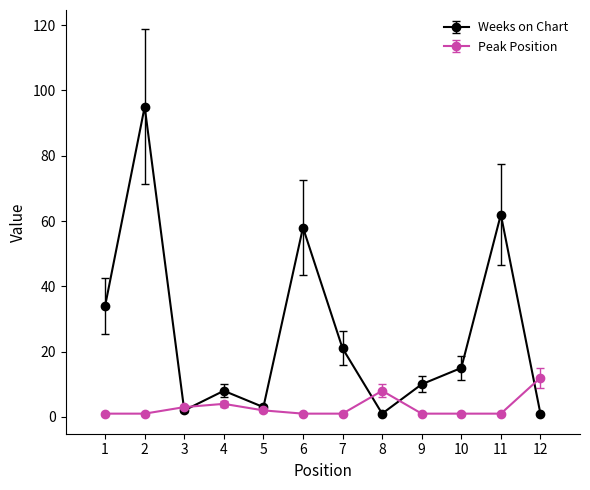

What is the total value across all series at 12?

13